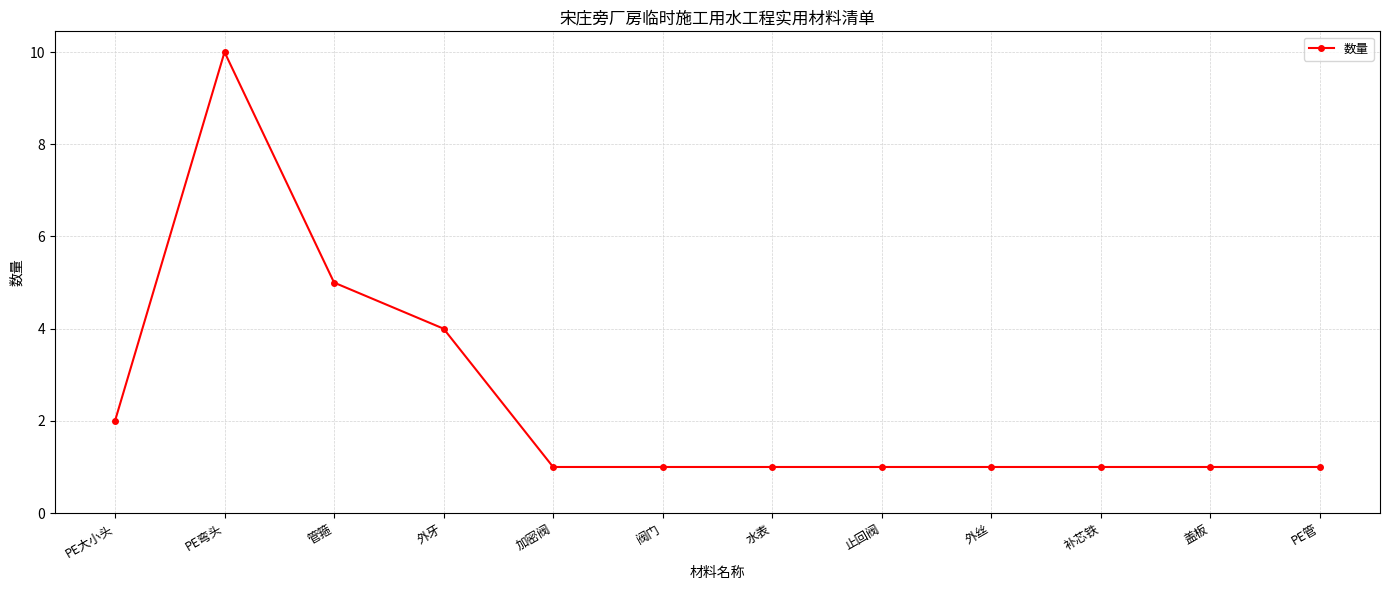

The value at PE弯头 is 14. True or false?

False